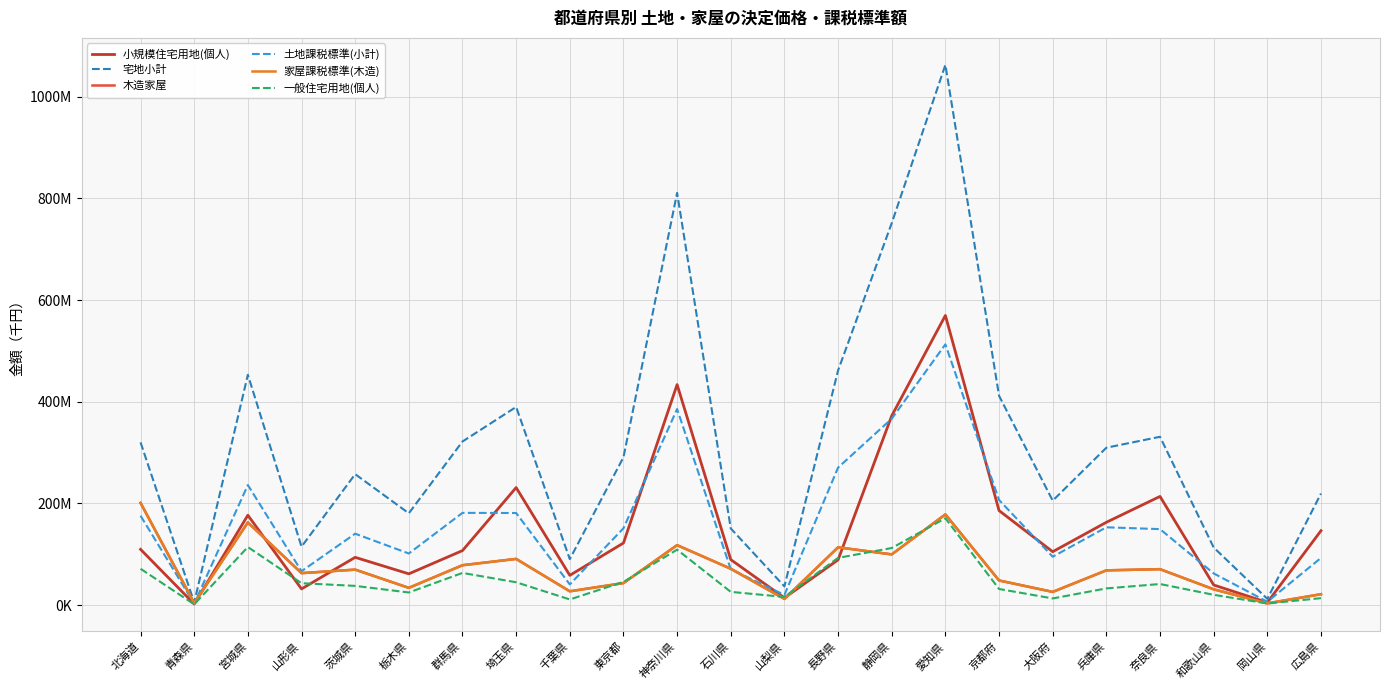

True or false: 小規模住宅用地(個人) and 宅地小計 cross at least once.

False